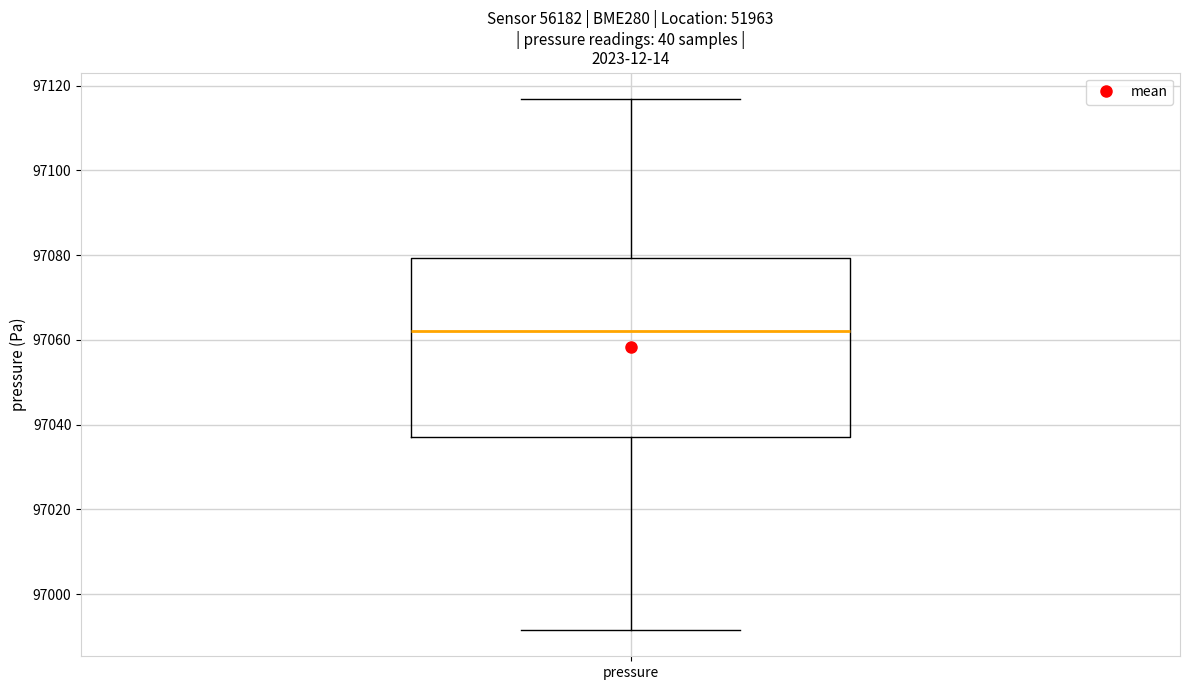

Transcribe this box plot: give where the median line is, the range the box spans, and where the two whiskers end, as read against the y-axis. The values are not printed on the chart, so give them approximately, as read against the axis.

median 97062, box 97038 to 97080, whiskers 96992 to 97116